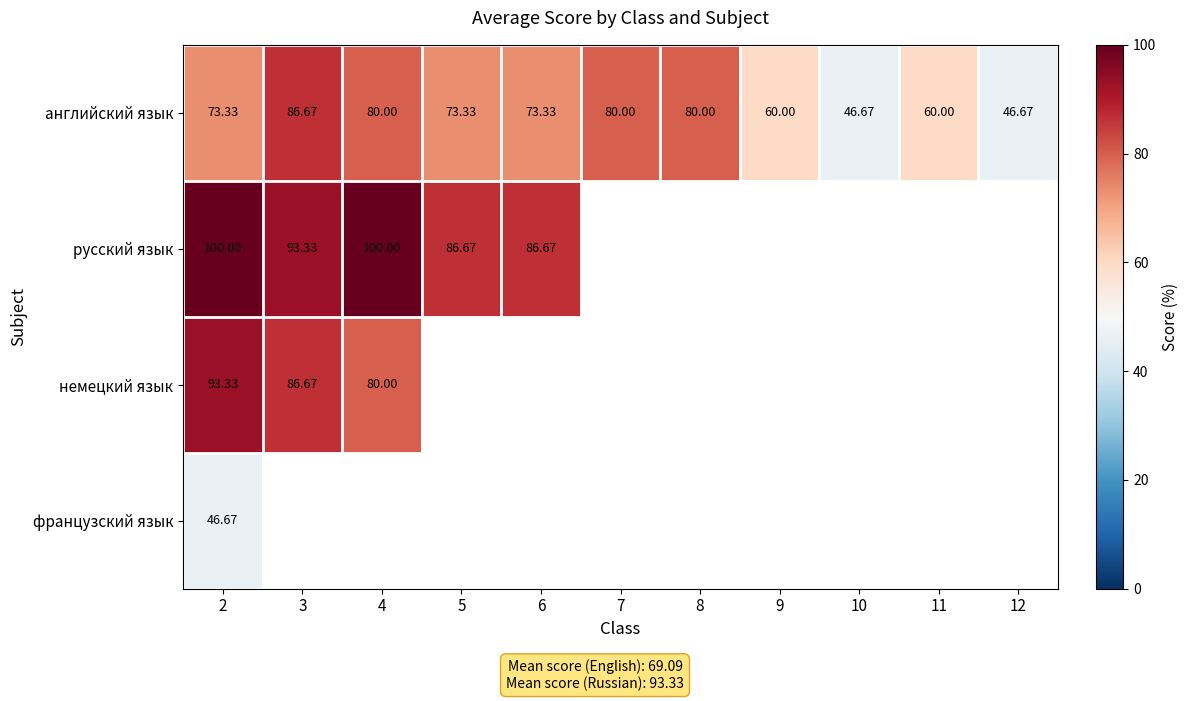

Which category has the highest value across all series?

2